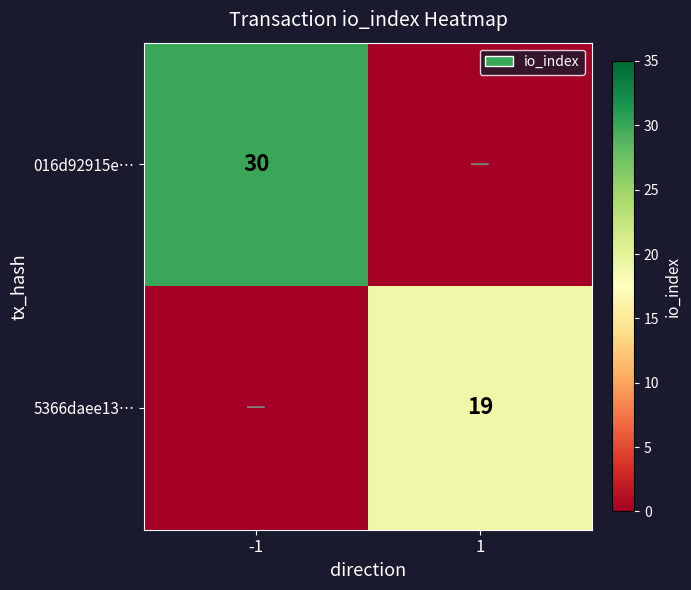

True or false: 5366daee13… has a value of 19 at 1.

True